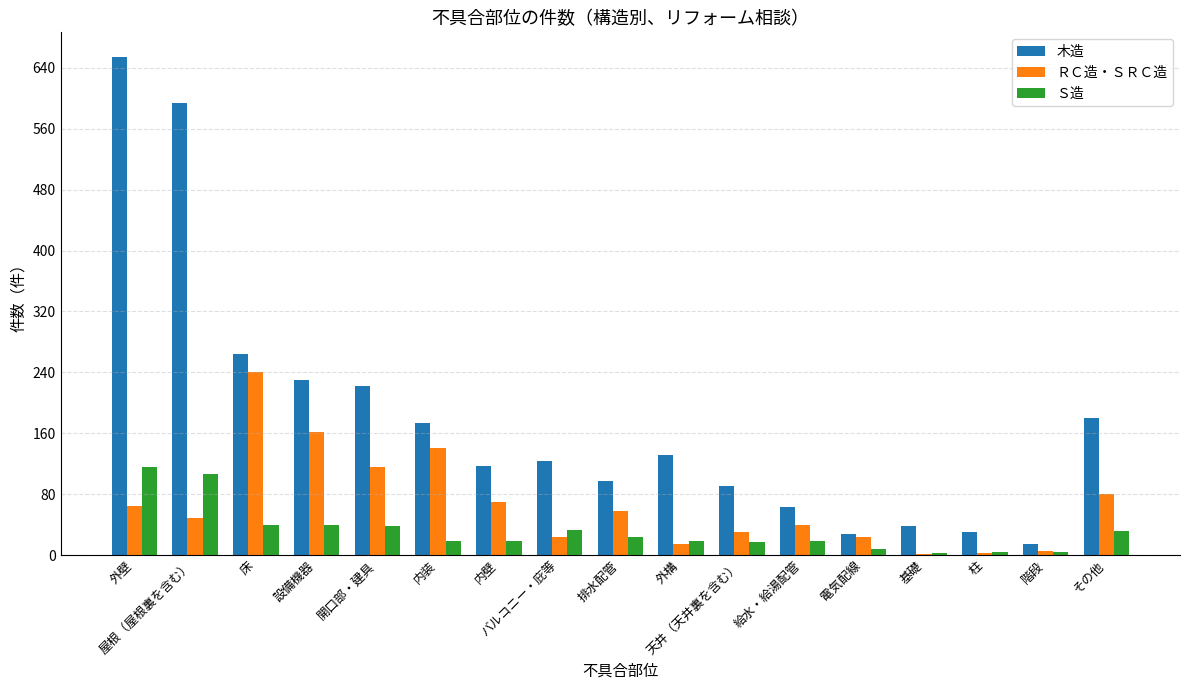

What are all the series names shown in the legend?

木造, ＲＣ造・ＳＲＣ造, Ｓ造